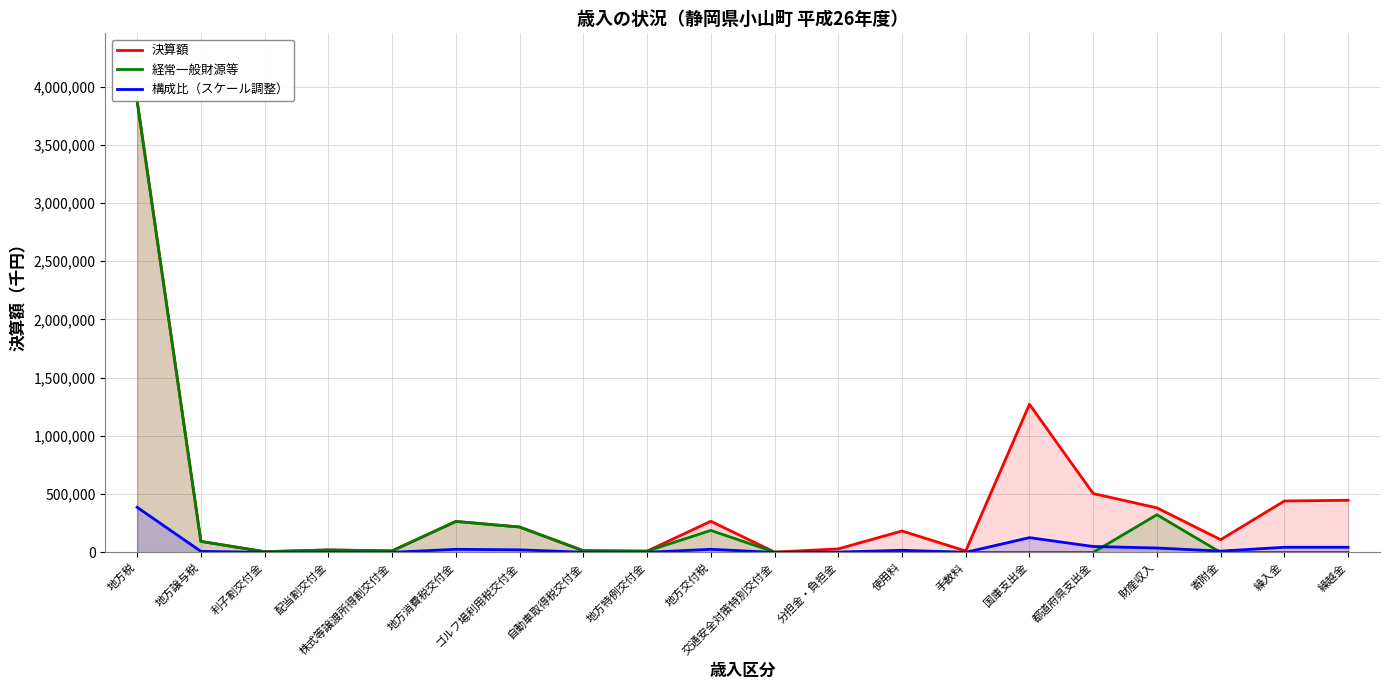

What is the difference between the maximum and minimum values in the 経常一般財源等 series?

3875467.0